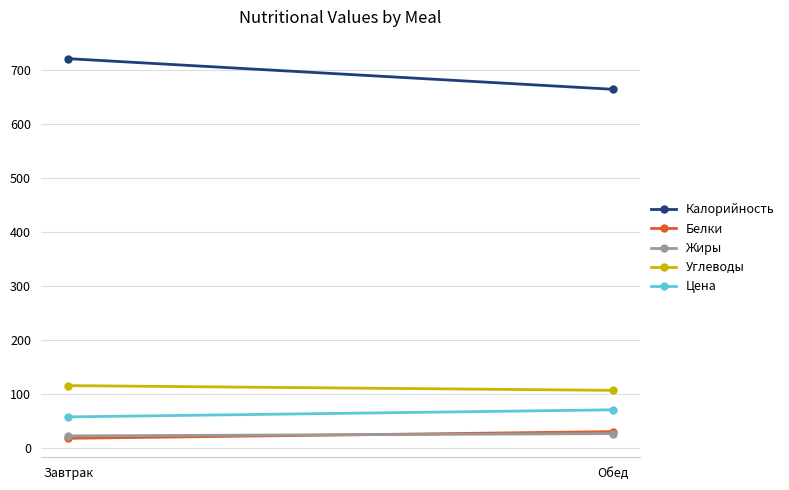

How many series are shown in this chart?

5